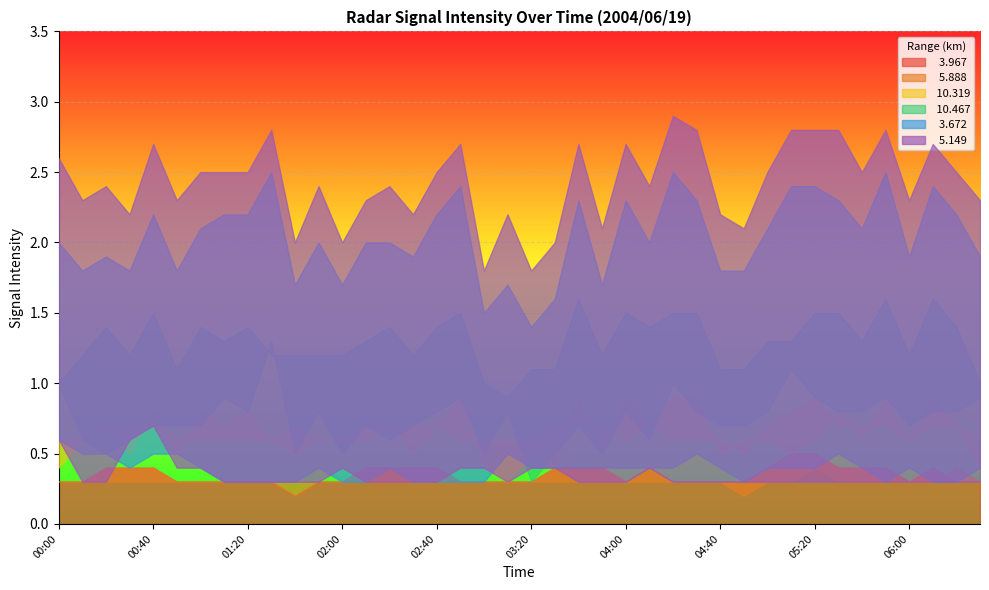

What is the average value of the   3.672 series?

0.4